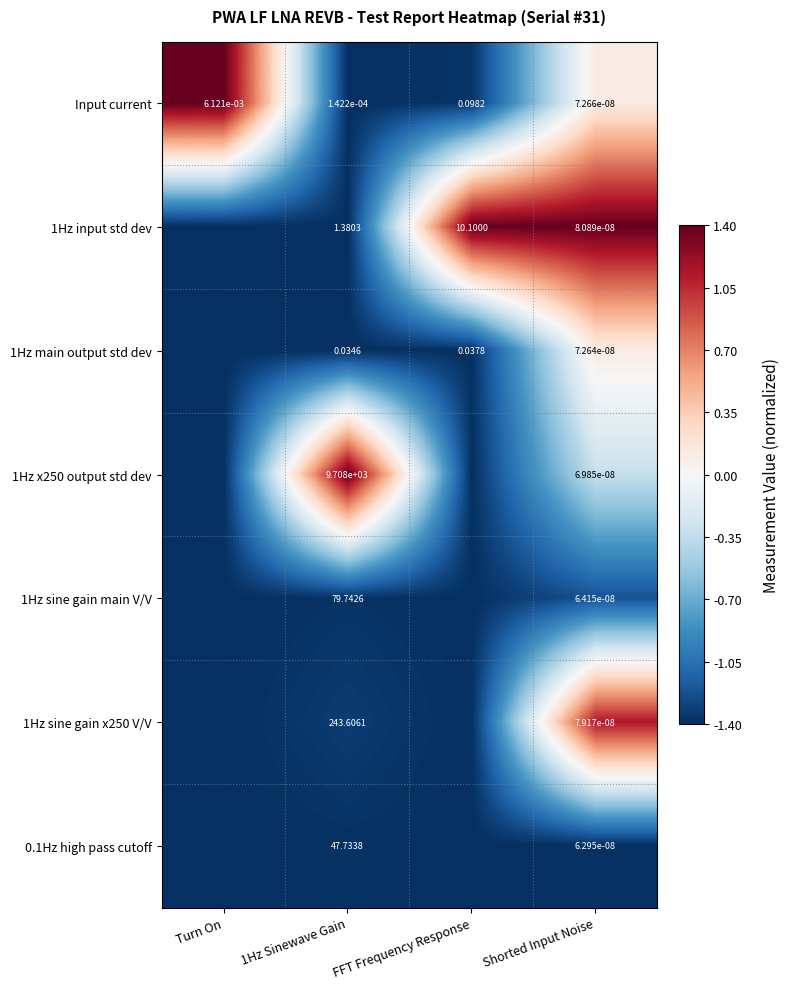

How many values in 1Hz sine gain x250 V/V are above zero?

1